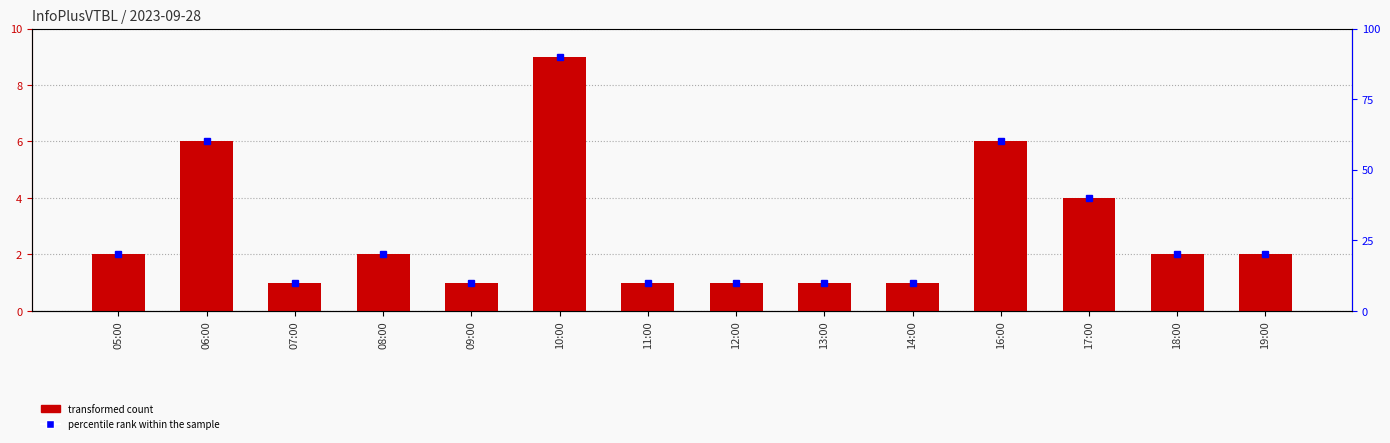

What is the value of the 7th bar from the left?

1